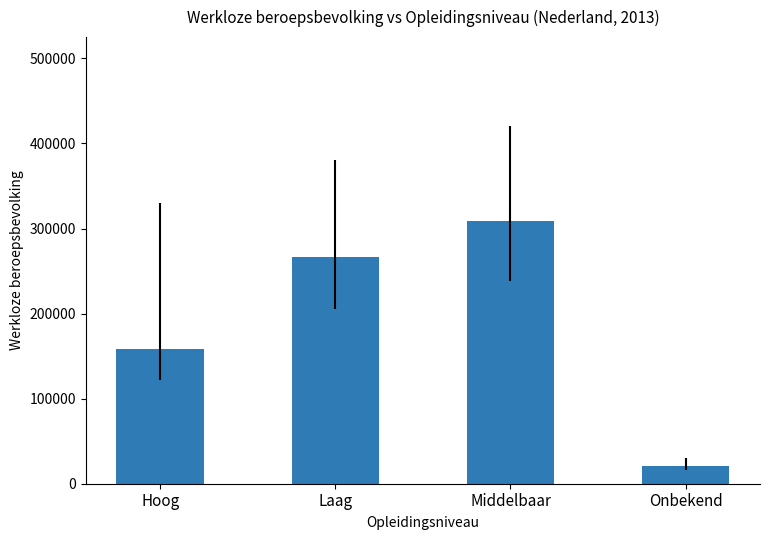

Rank the categories by value from highest to lowest.

Middelbaar, Laag, Hoog, Onbekend